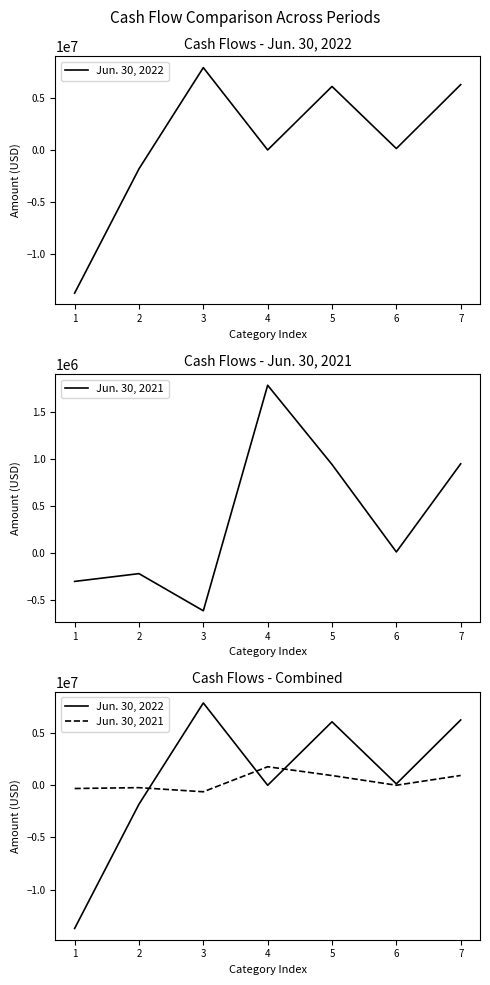

How many intersections are there between Jun. 30, 2021 and Jun. 30, 2022?

3